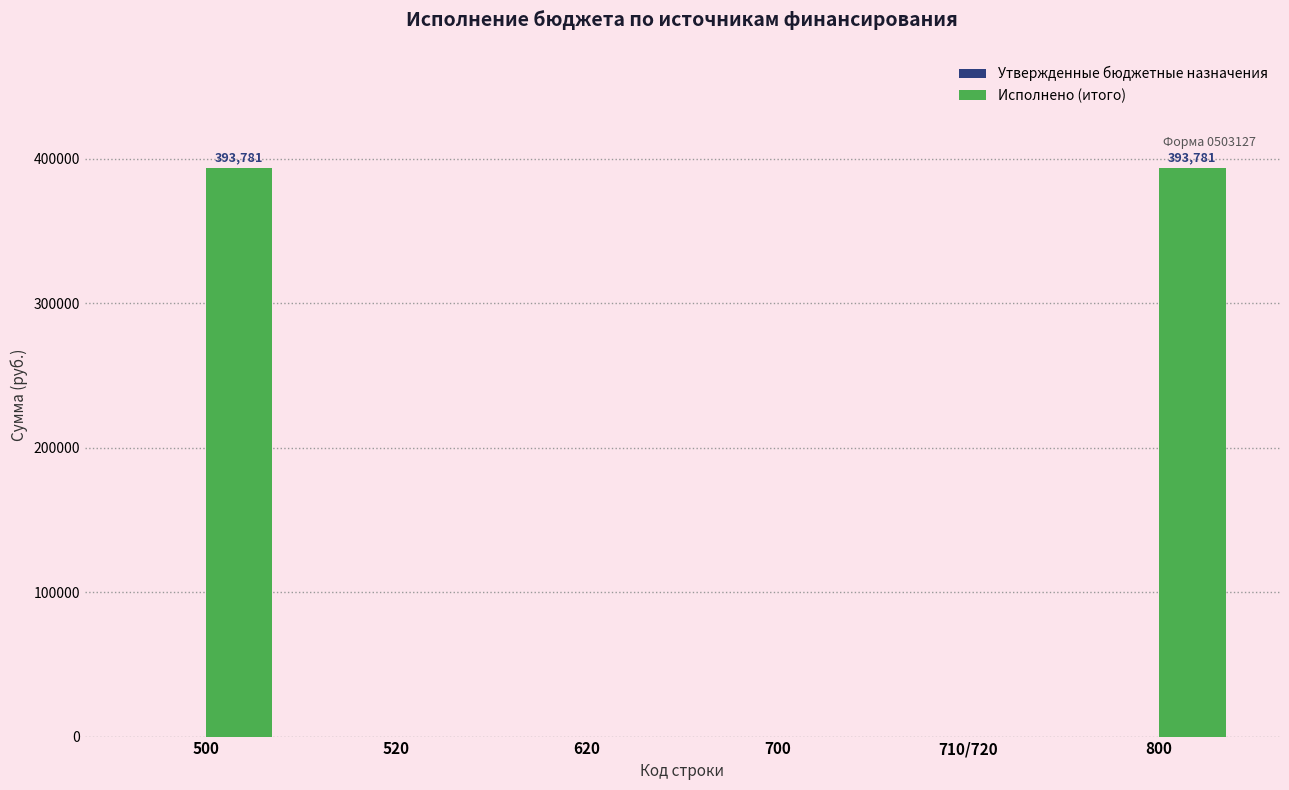

What is the sum of all values?

787561.5